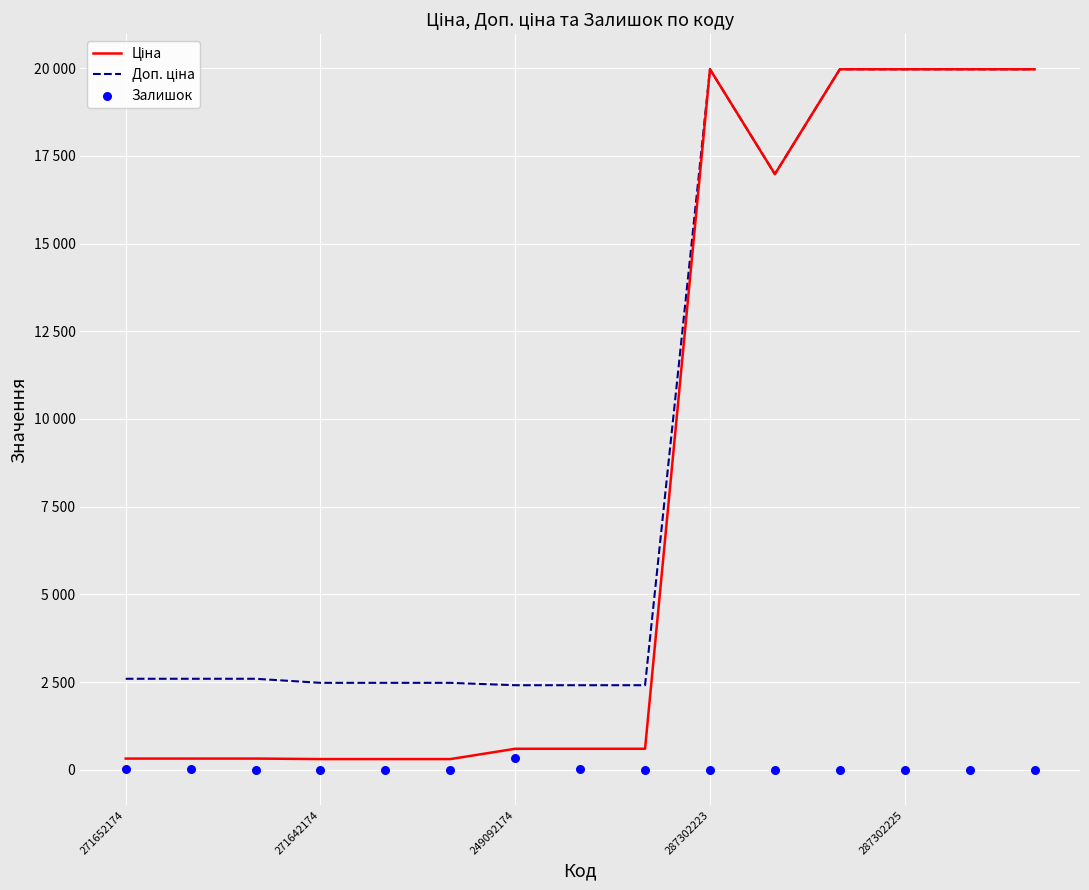

Which series has the largest Y range (max minus min)?

Ціна